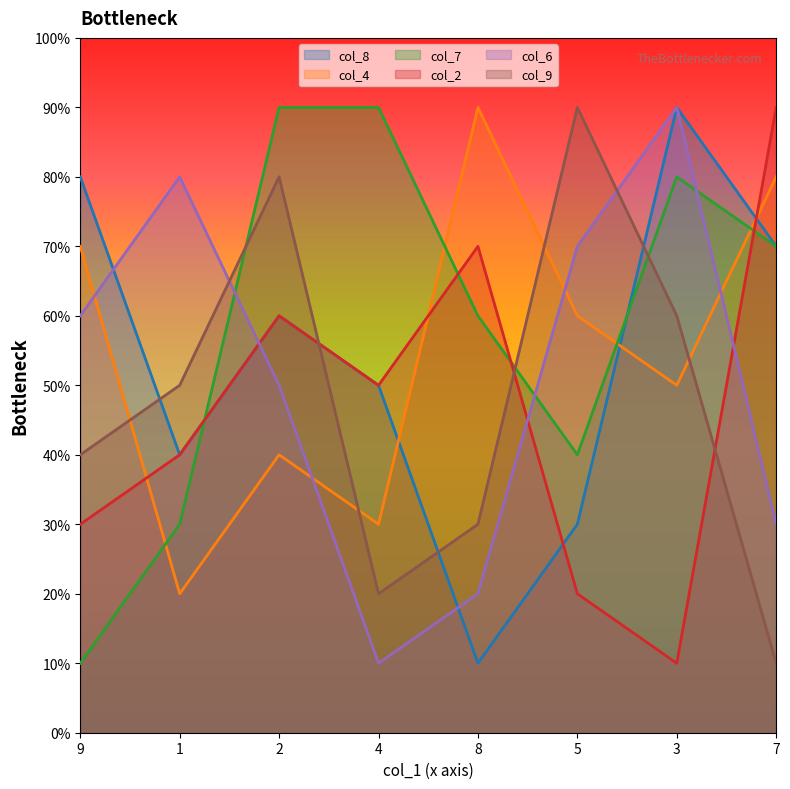

How many interior local valleys does the col_4 series have?

3